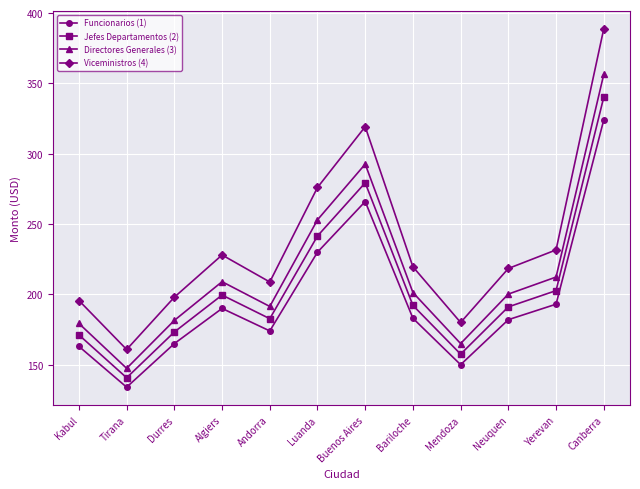

What are all the series names shown in the legend?

Funcionarios (1), Jefes Departamentos (2), Directores Generales (3), Viceministros (4)